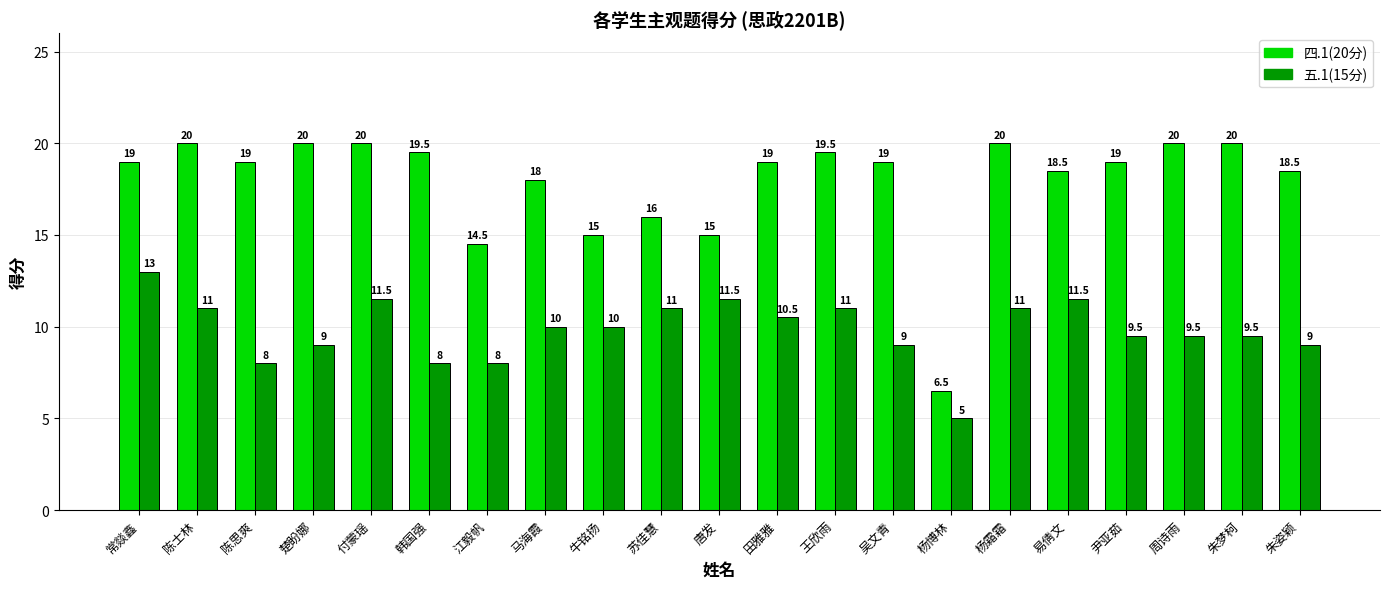

The value of 五.1(15分) at 唐发 is 5.7. True or false?

False